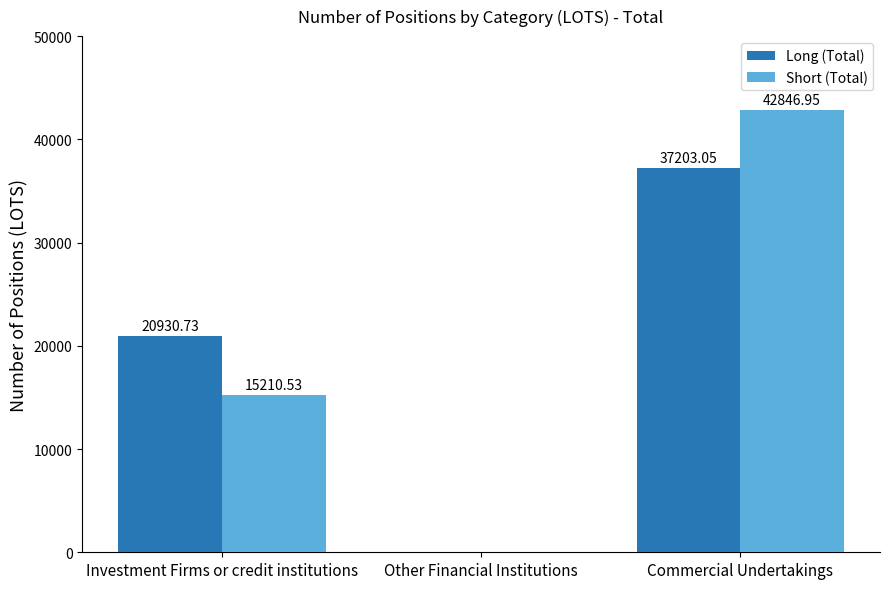

Which label corresponds to the largest value in the chart?

Commercial Undertakings